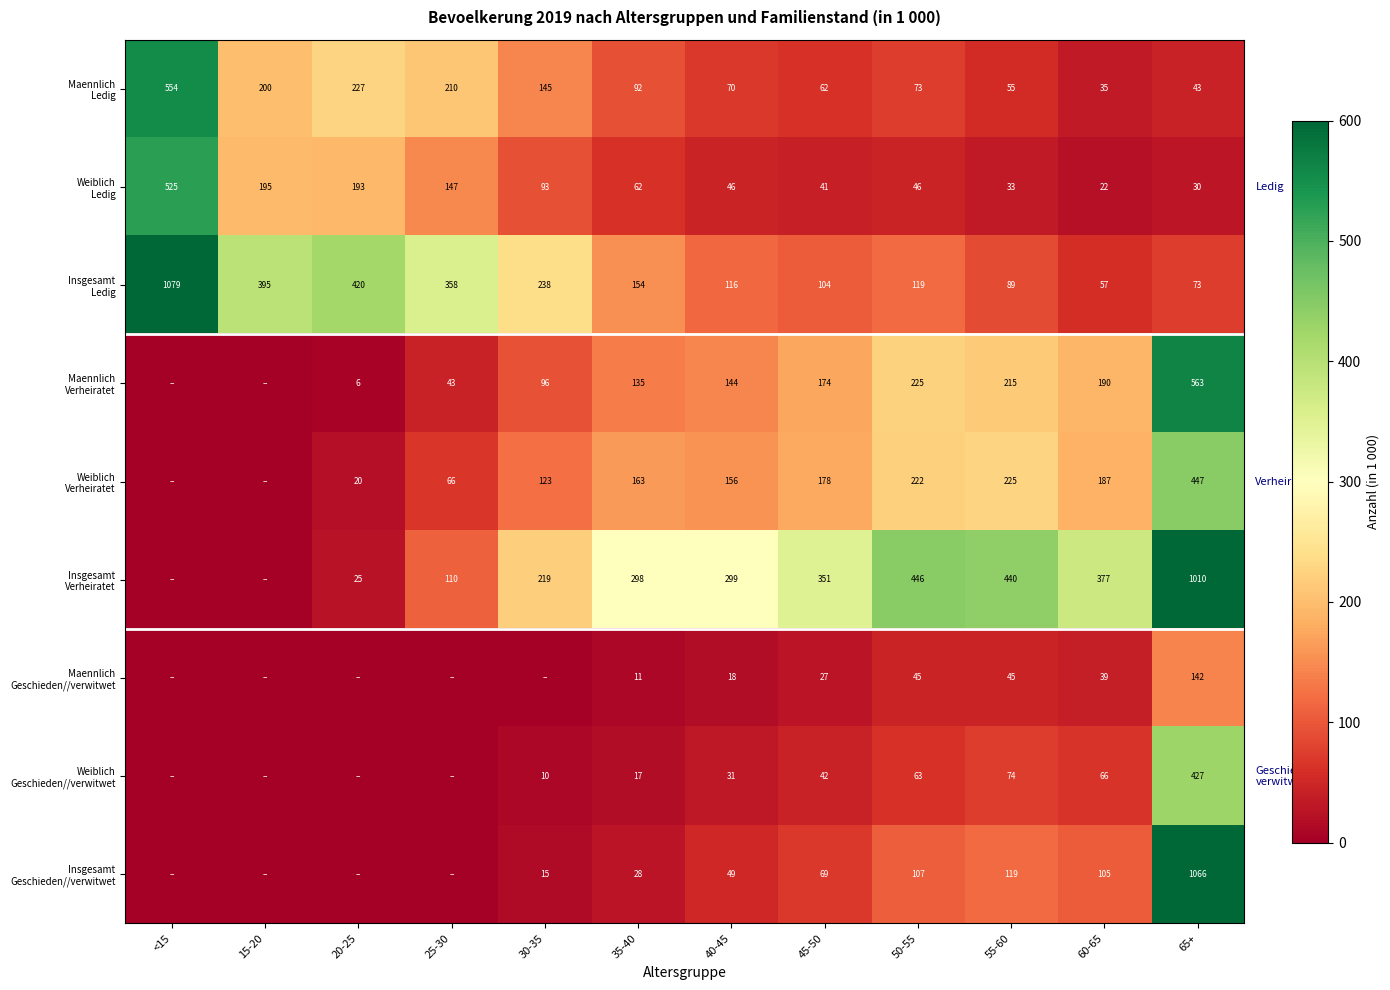

What is the difference between the highest and lowest values at 45-50?

324